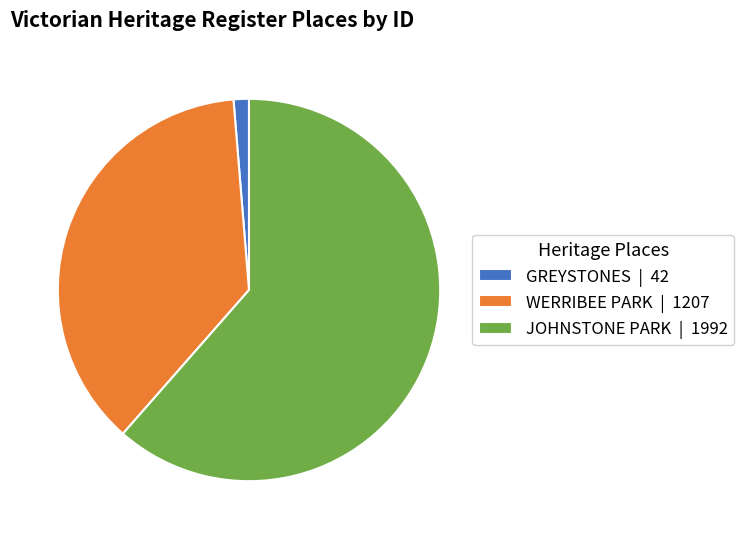

Approximately how many times larger is the value at JOHNSTONE PARK | 1992 compared to WERRIBEE PARK | 1207?

1.7